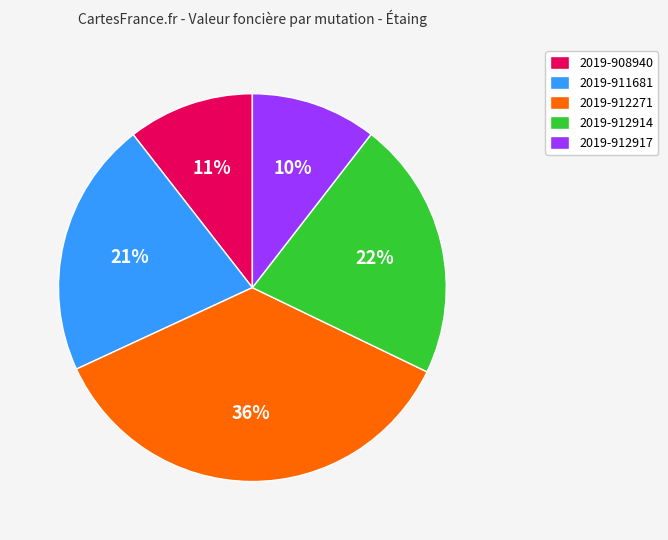

Does 2019-912914 account for over 50% of the chart?

No